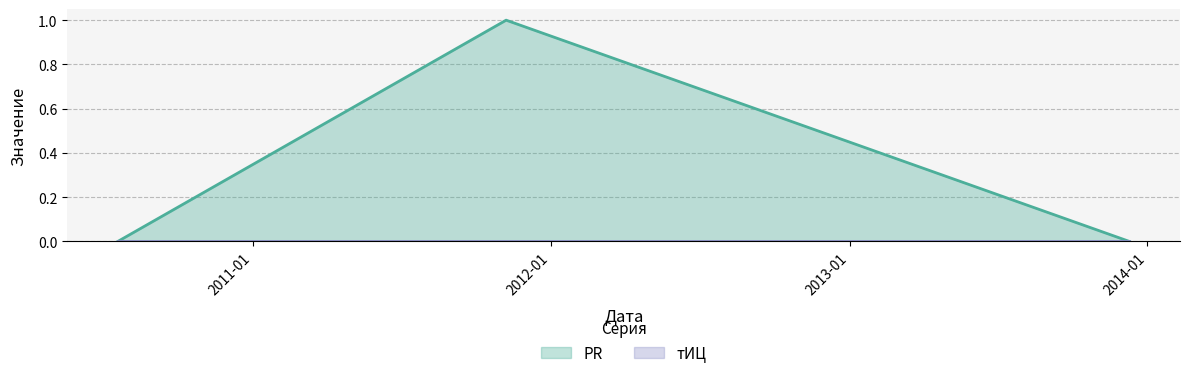

List the labels in order of value, smallest first.

2010-07-19, 2013-12-10, 2011-11-07